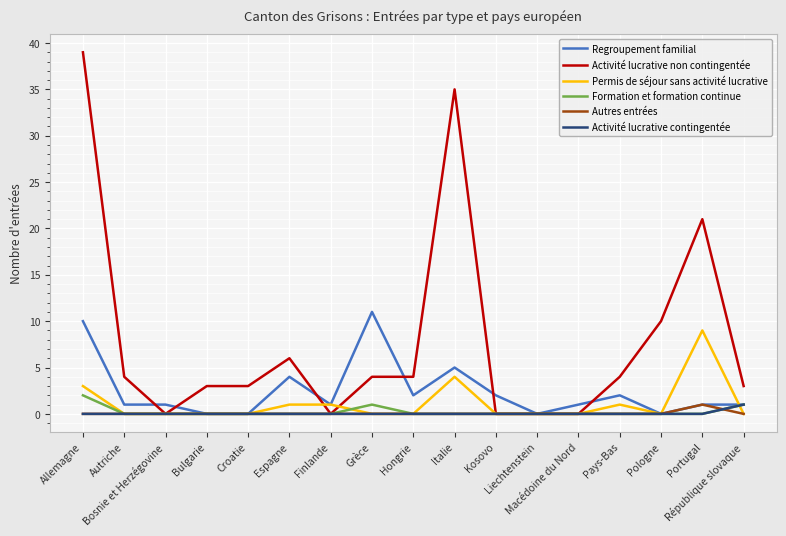

What is the greatest value displayed?

39